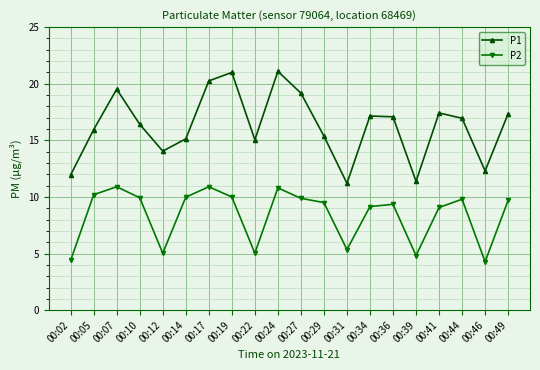

Where is P1 nearest to the value 16?

00:05